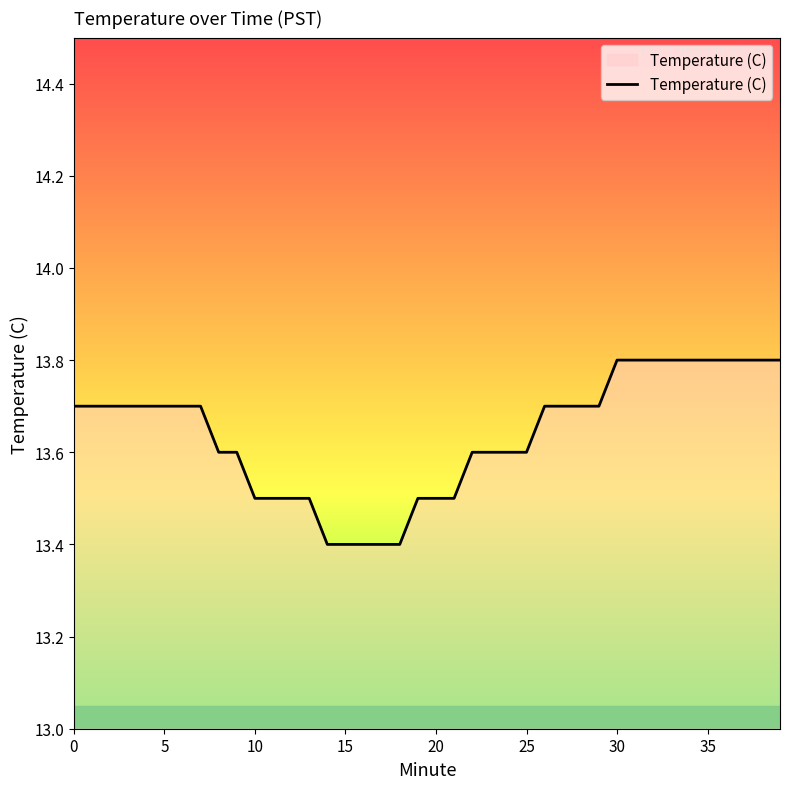

What is the sum of all values?

545.5